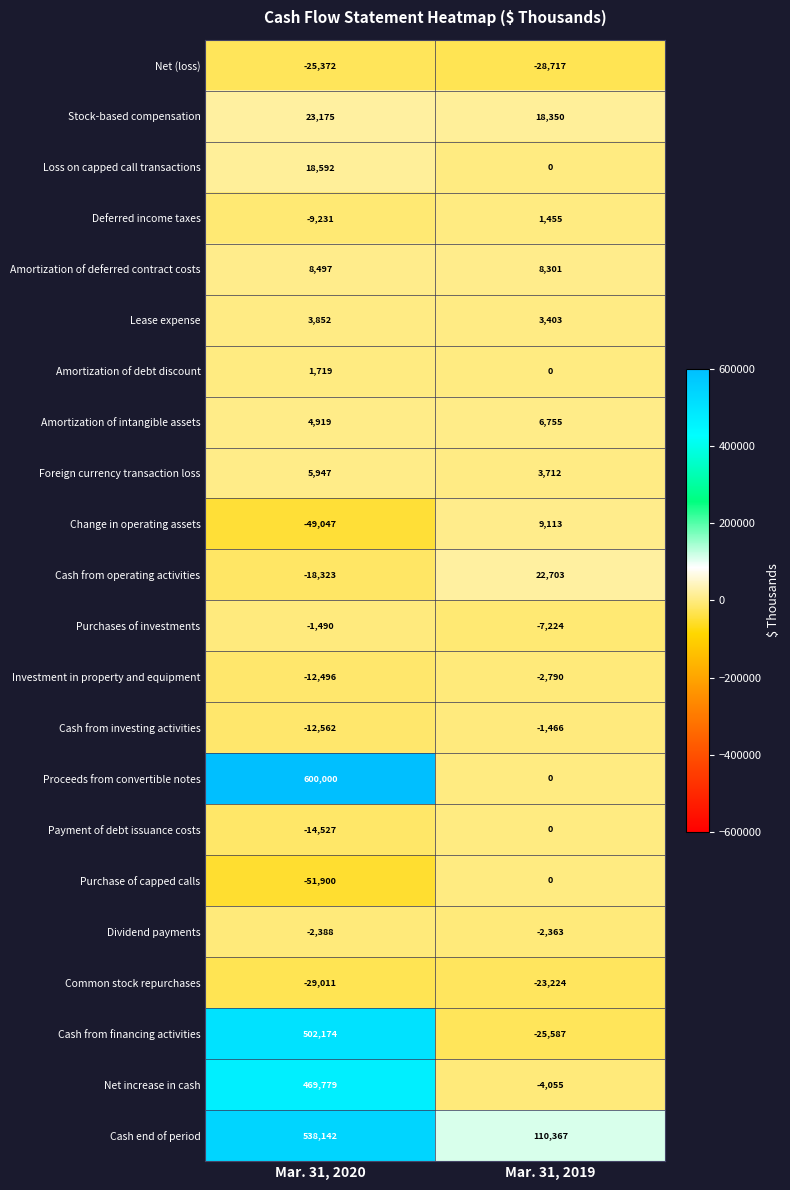

Rank the series at Mar. 31, 2020 from highest to lowest value.

Proceeds from convertible notes, Cash end of period, Cash from financing activities, Net increase in cash, Stock-based compensation, Loss on capped call transactions, Amortization of deferred contract costs, Foreign currency transaction loss, Amortization of intangible assets, Lease expense, Amortization of debt discount, Purchases of investments, Dividend payments, Deferred income taxes, Investment in property and equipment, Cash from investing activities, Payment of debt issuance costs, Cash from operating activities, Net (loss), Common stock repurchases, Change in operating assets, Purchase of capped calls